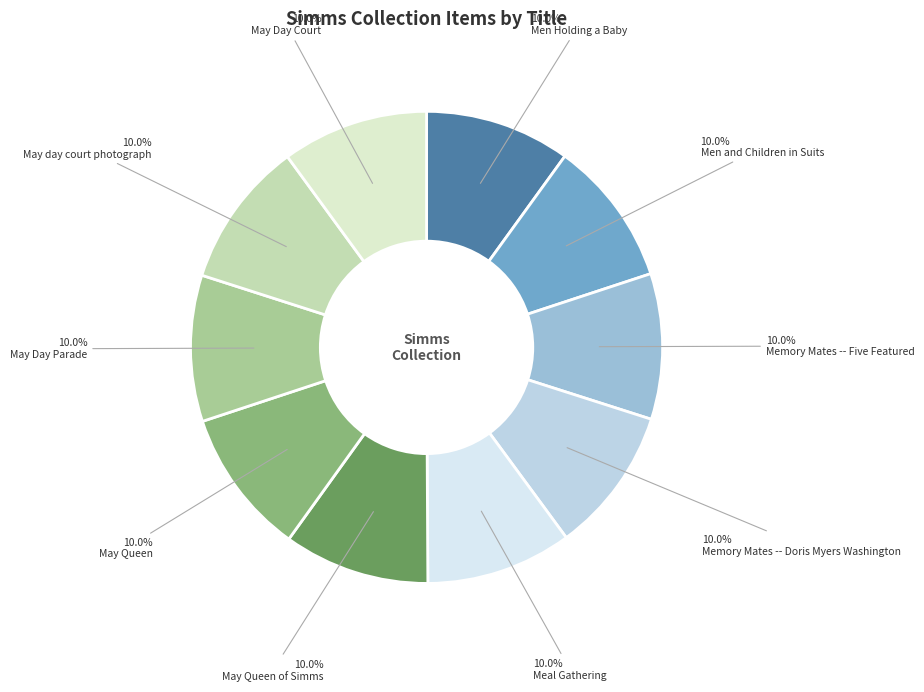

Is it true that Men and Children in Suits is 10% of the pie?

True